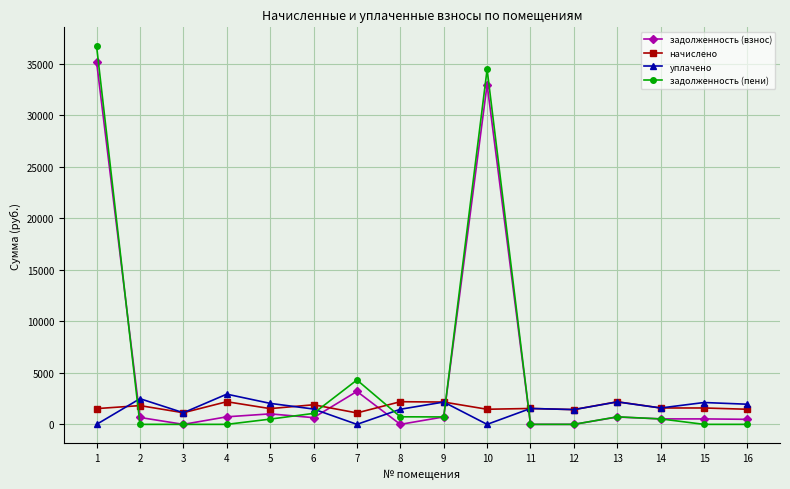

What is the highest value of the начислено series?

2199.6